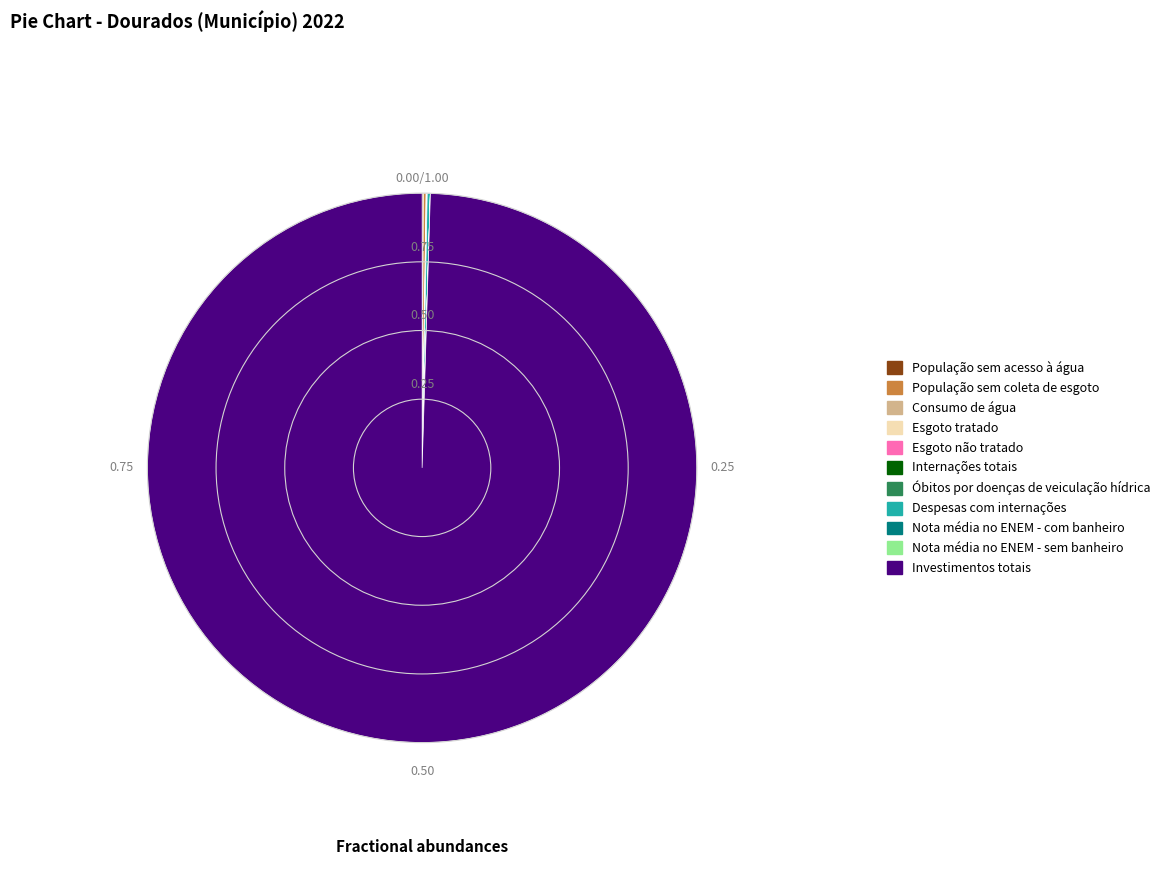

What is the majority slice?

Investimentos totais